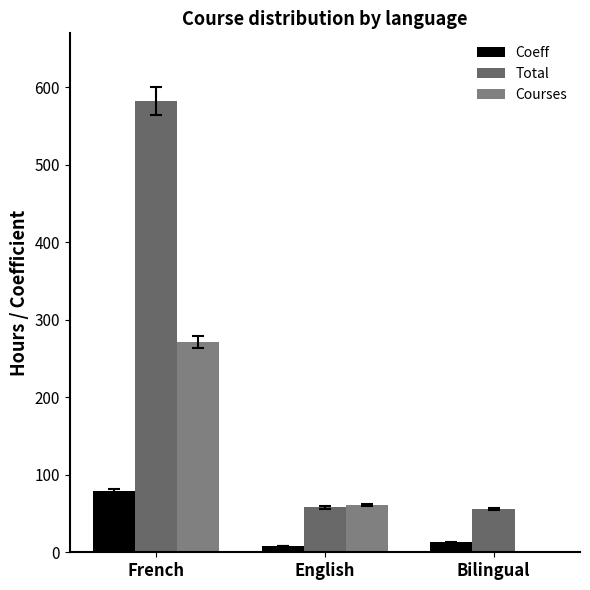

What are all the series names shown in the legend?

Coeff, Total, Courses